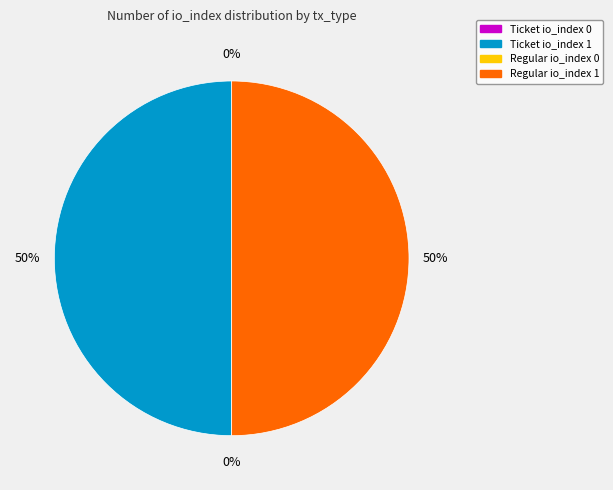

True or false: Ticket io_index 0 accounts for 0% of the total.

True